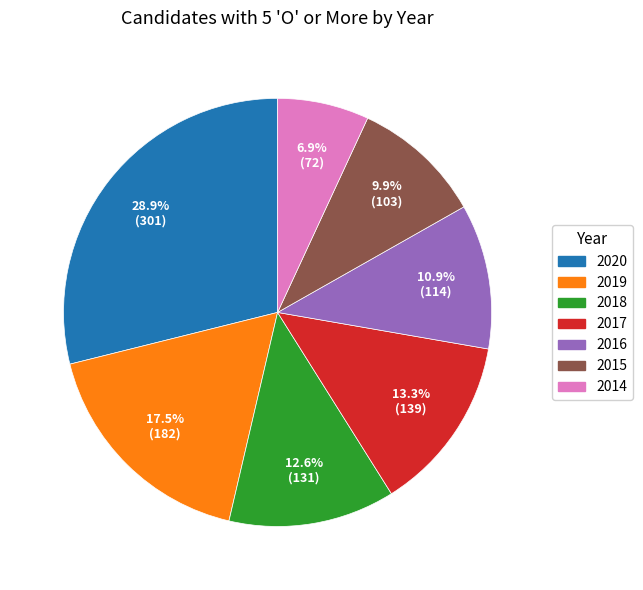

What is the ratio of the value at 2018 to the value at 2020?

0.4